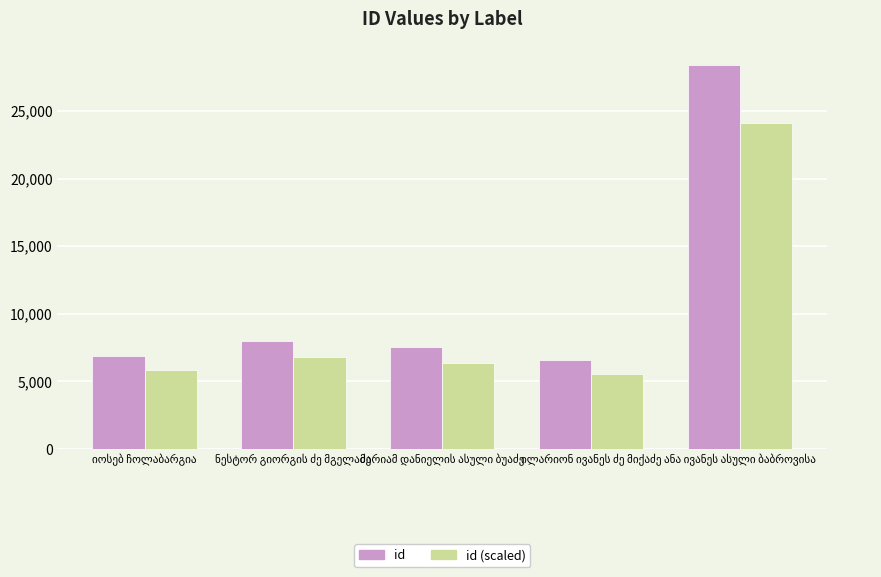

Are the bars horizontal?

No